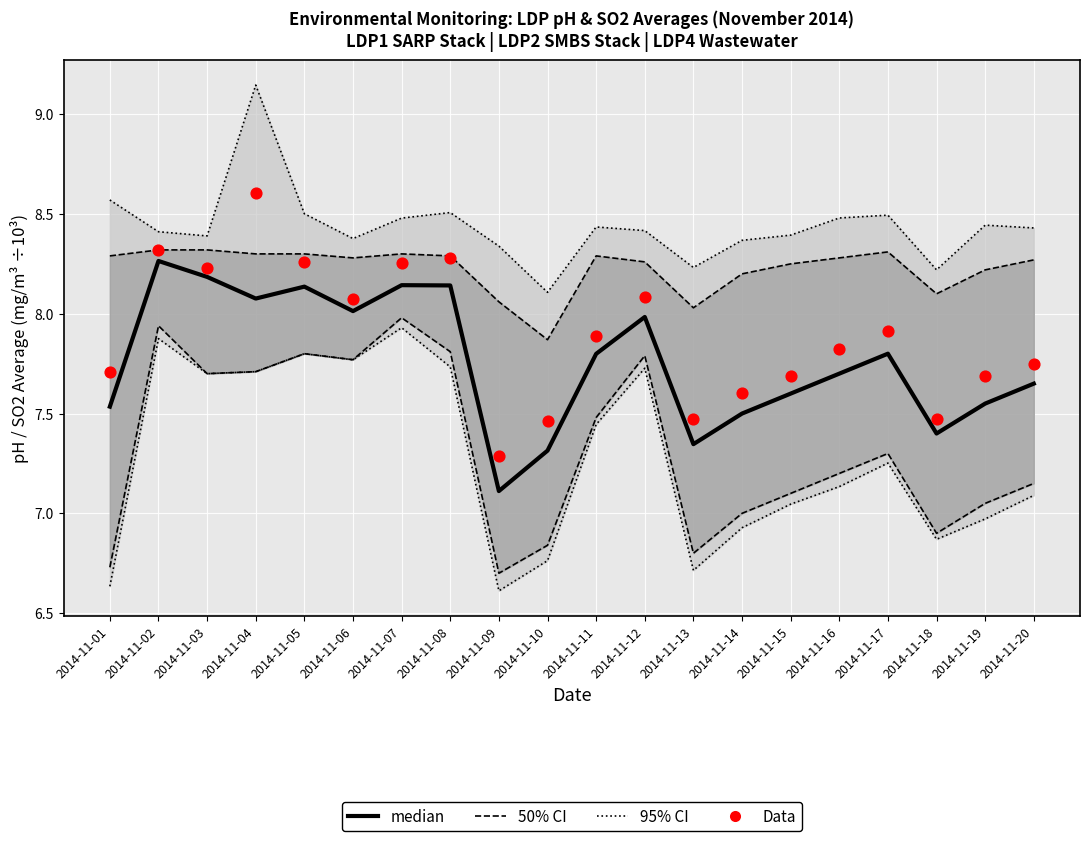

At how many categories does at least one series exceed 7?

20